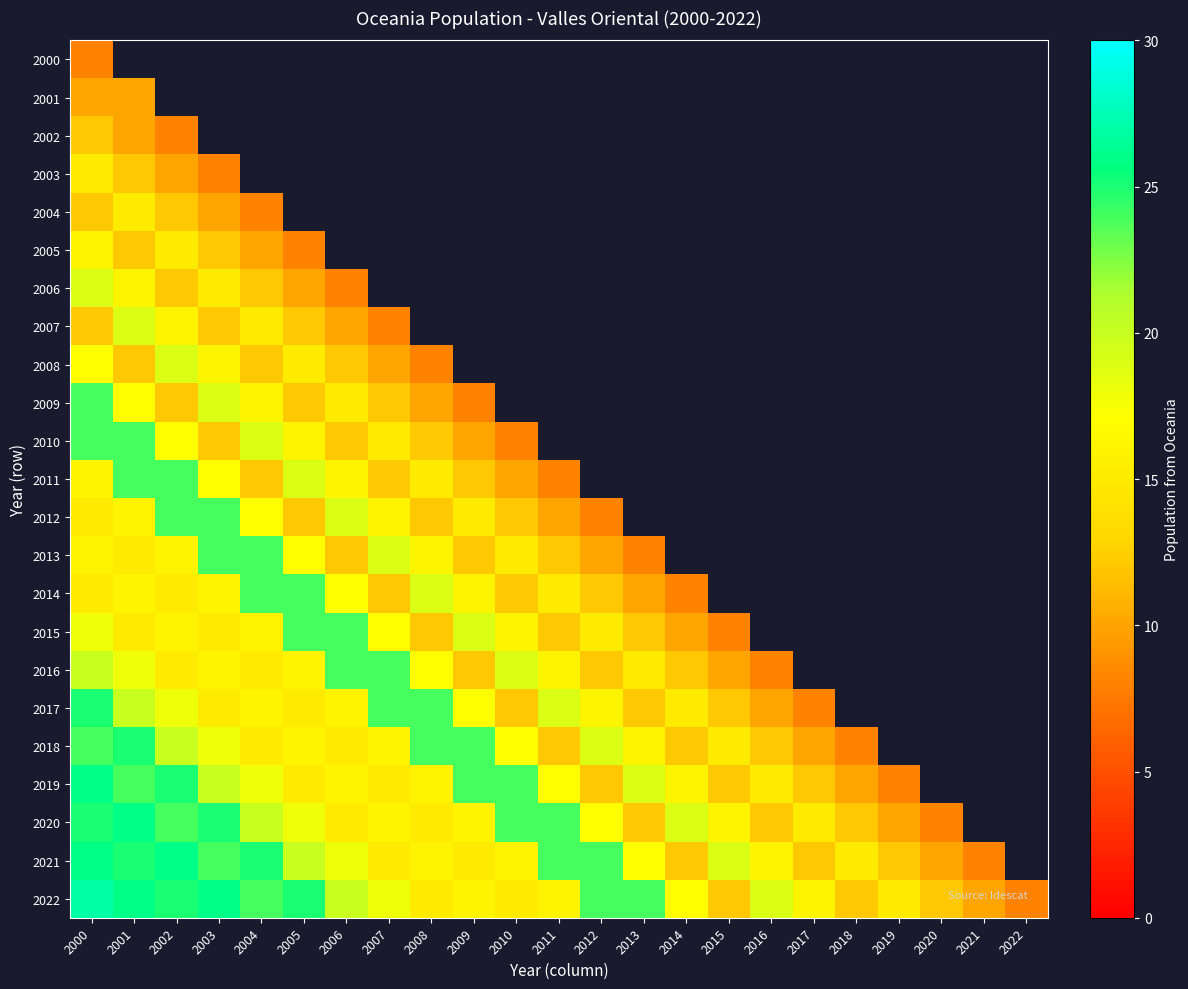

At how many categories does at least one series exceed 22?

14